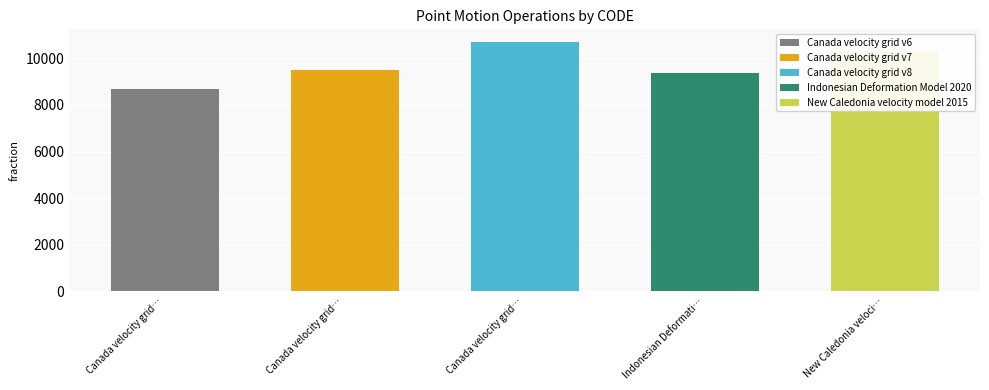

What is the label of the 4th bar from the left?

Indonesian Deformation Model 2020